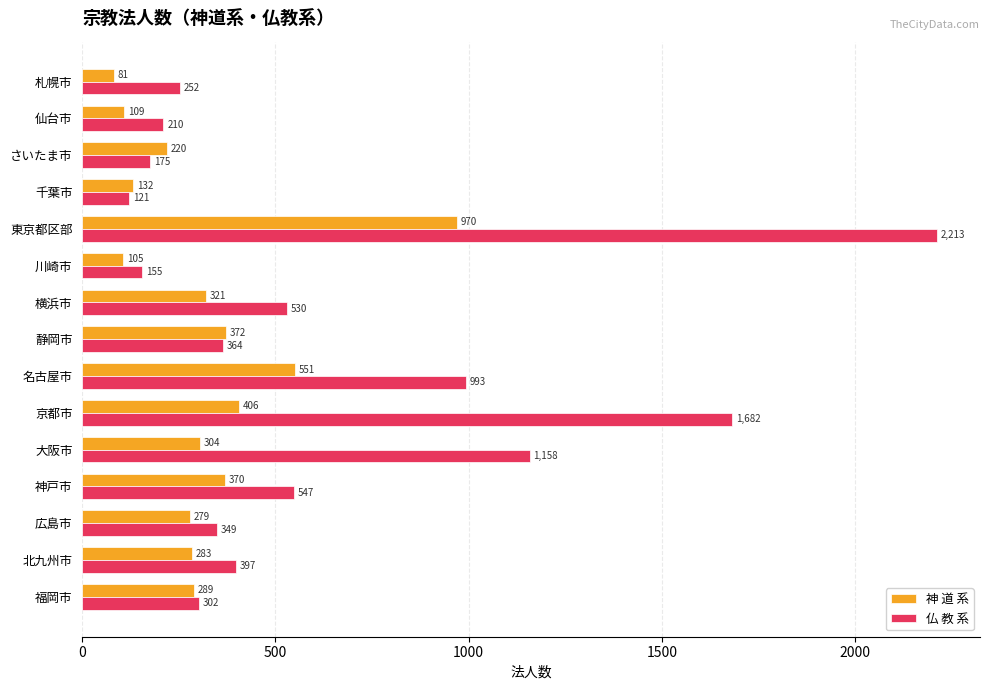

Where is 仏 教 系 nearest to the value 1167?

大阪市